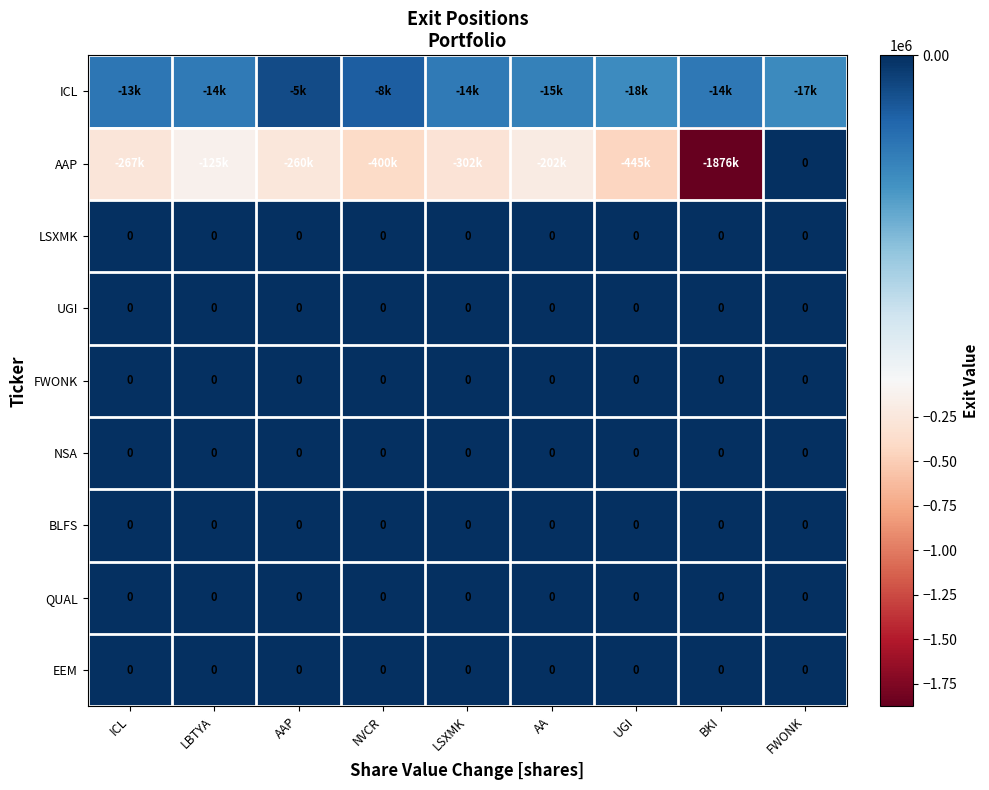

Is it true that LSXMK equals 0 at UGI?

True